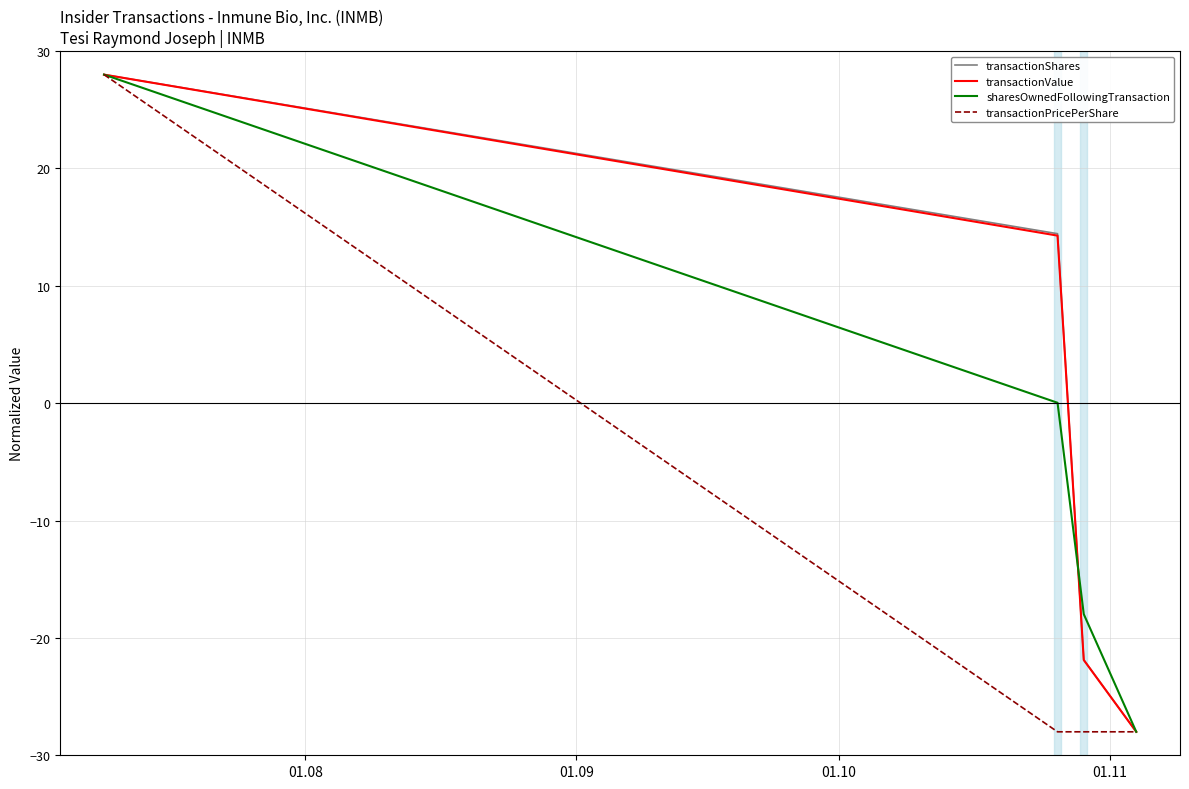

What is the maximum value for transactionValue?

28.0